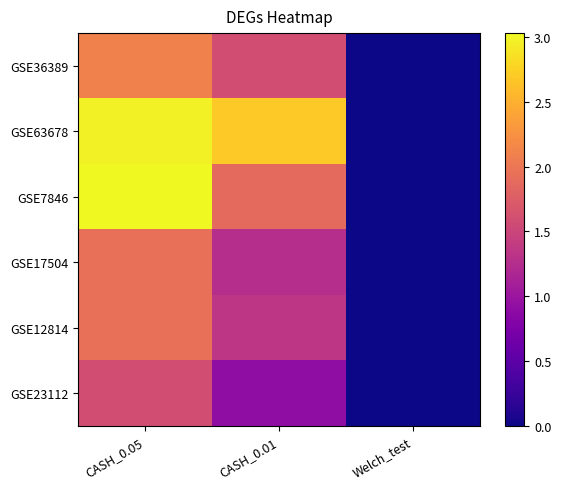

At which category is the sum across all series the highest?

CASH_0.05